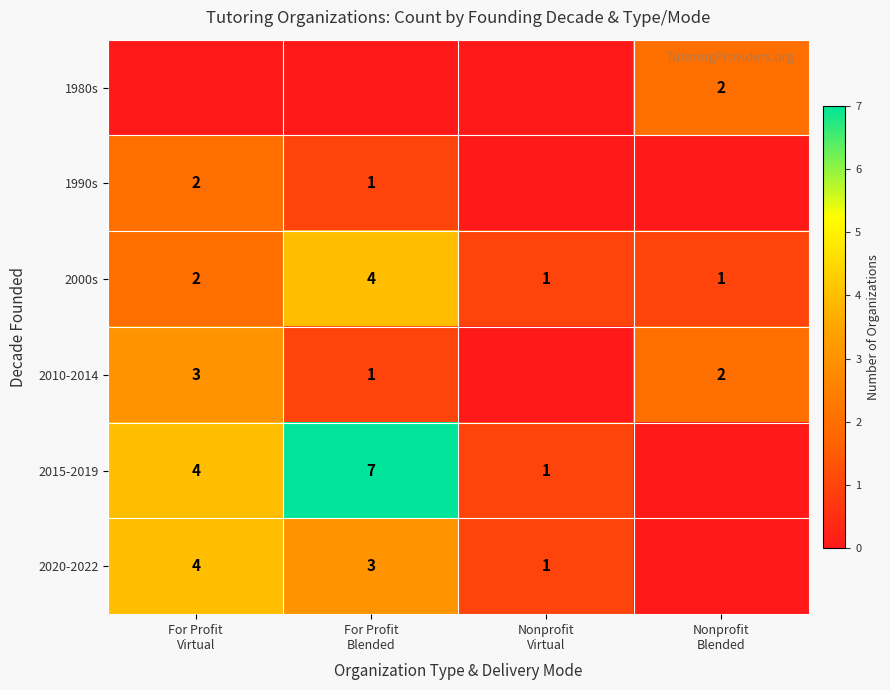

What is the difference between the maximum and minimum values in the 2000s series?

3